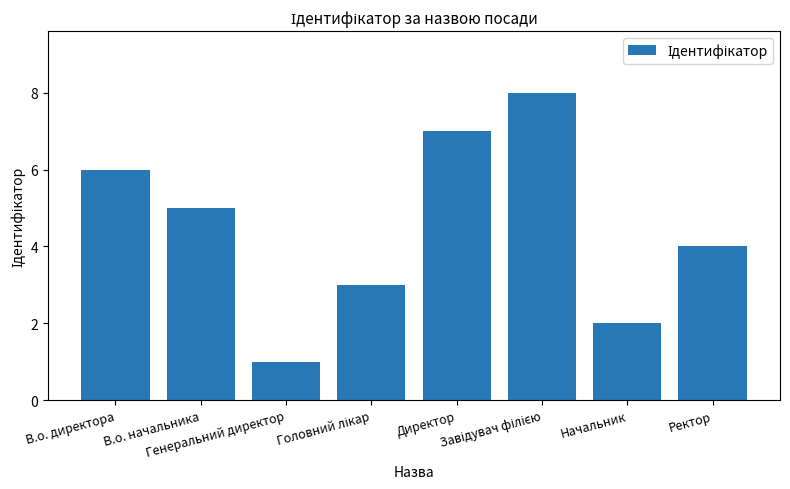

How many data points does each series have?

8